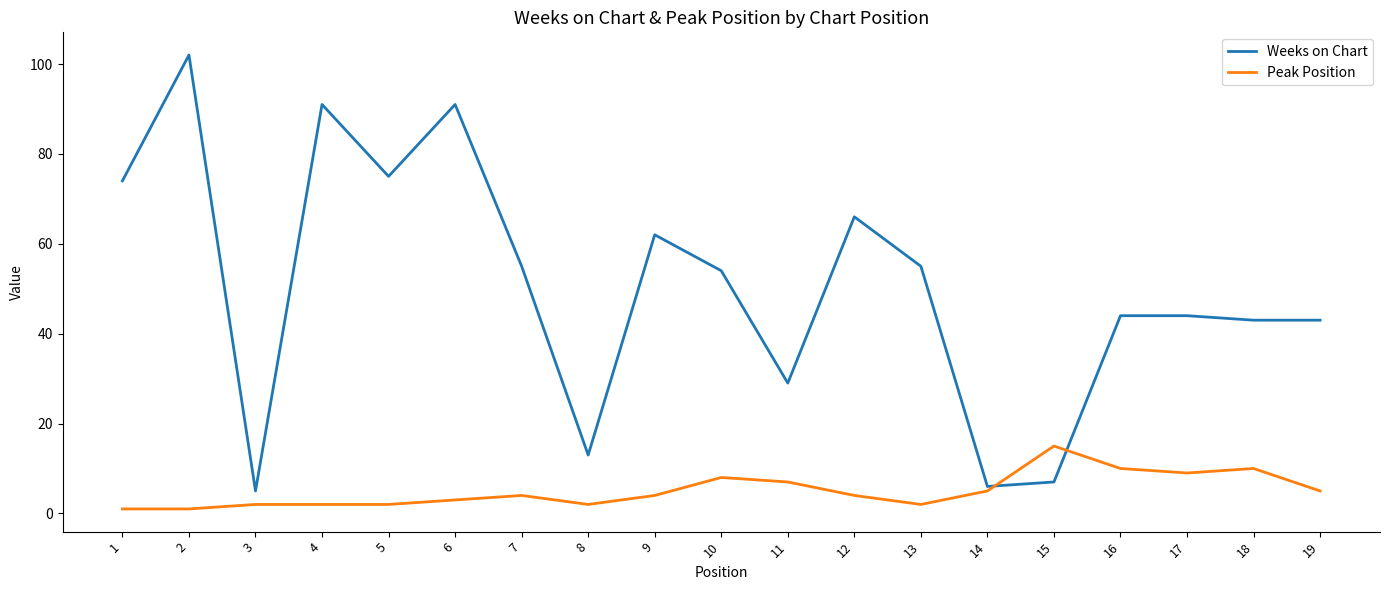

Where do Peak Position and Weeks on Chart first cross each other?

14 and 15